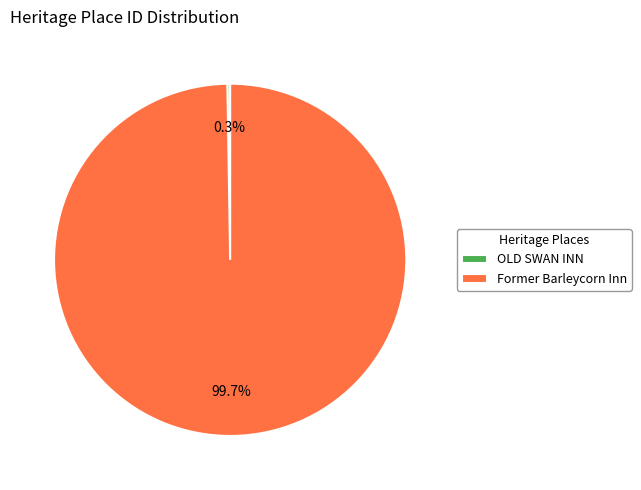

What is the largest slice in the pie chart?

Former Barleycorn Inn